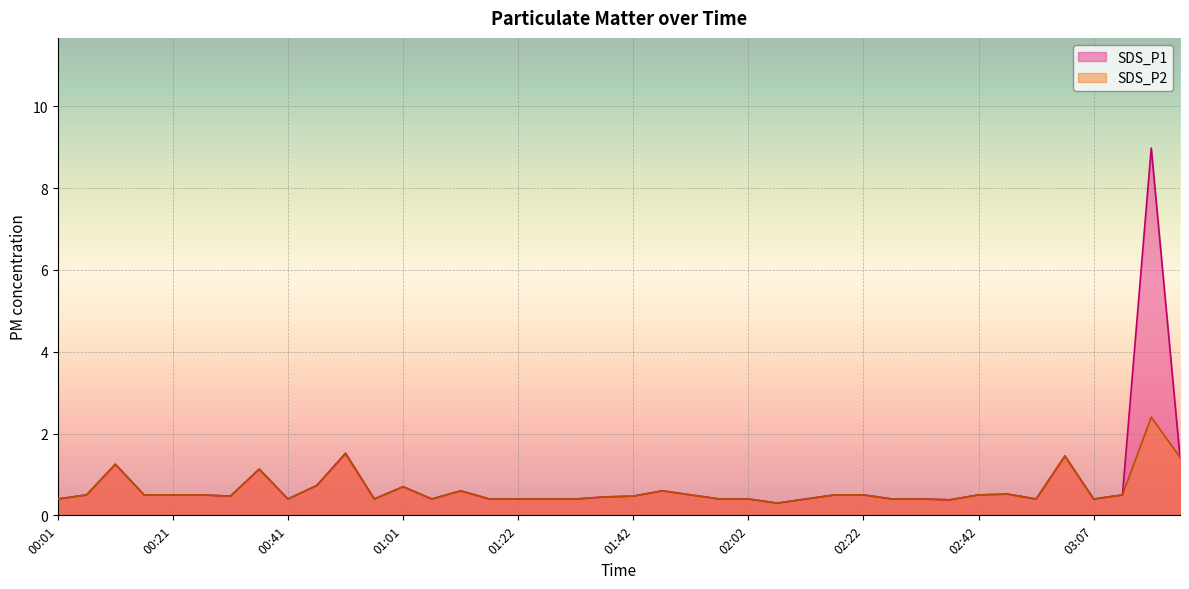

Rank the series at 00:56 from highest to lowest value.

SDS_P1, SDS_P2